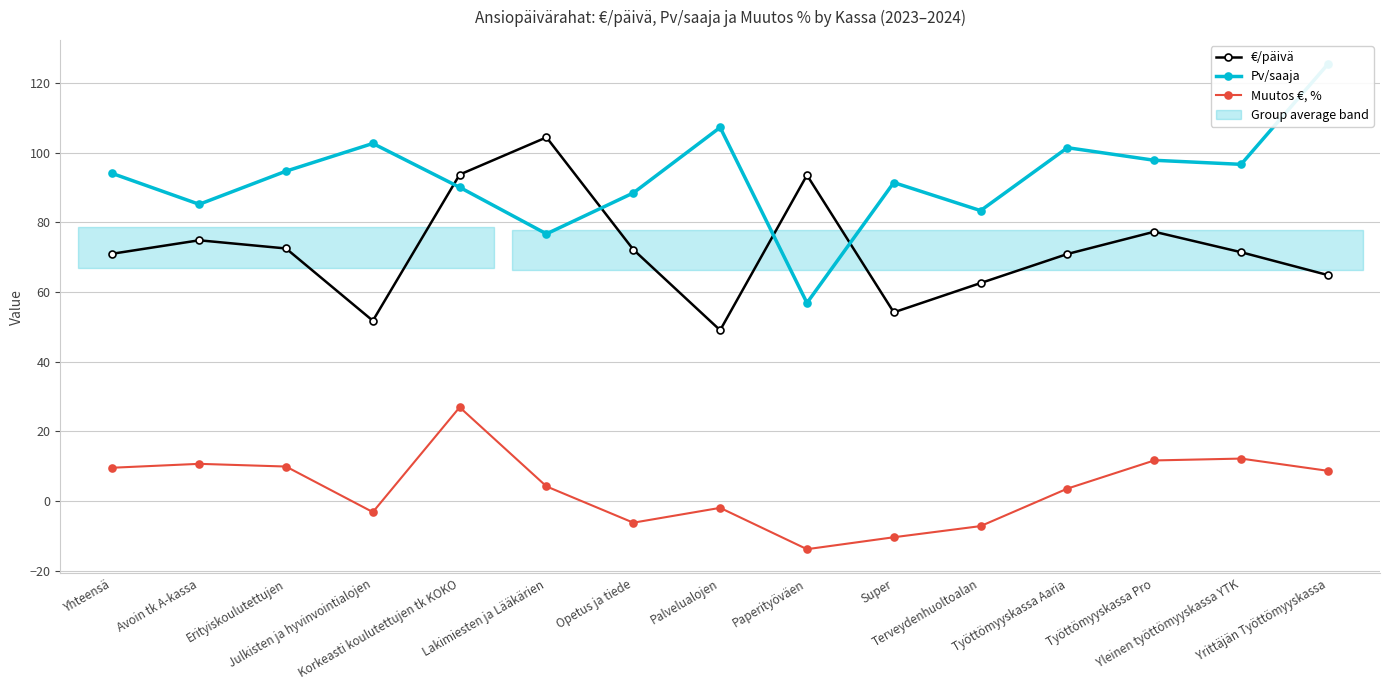

Is the value of Pv/saaja at Yleinen työttömyyskassa YTK greater than the value of €/päivä at Työttömyyskassa Pro?

Yes